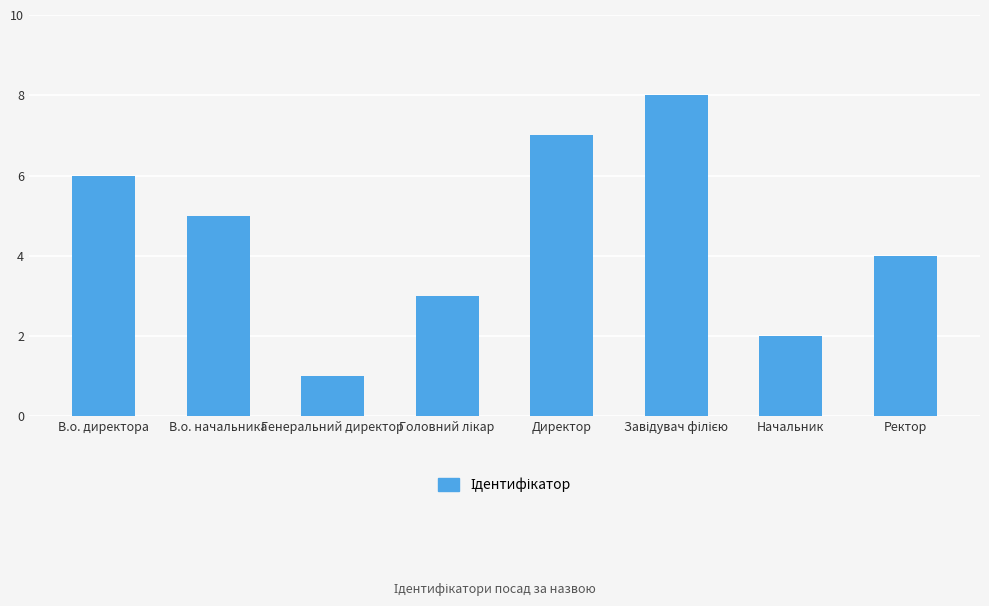

What is the value of the 8th bar from the left?

4